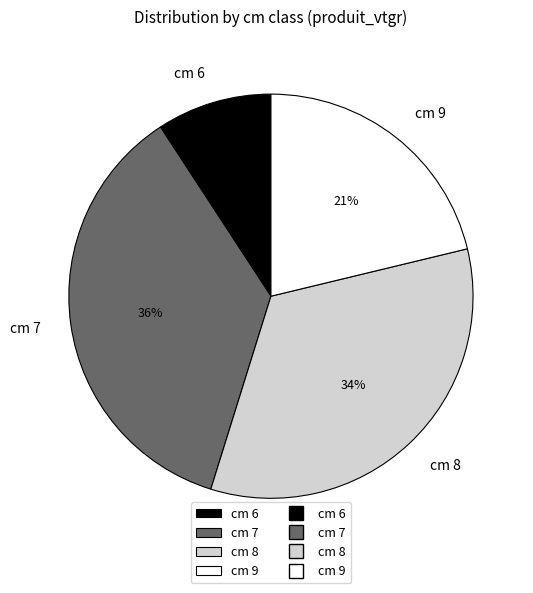

Between cm 7 and cm 9, which is larger?

cm 7